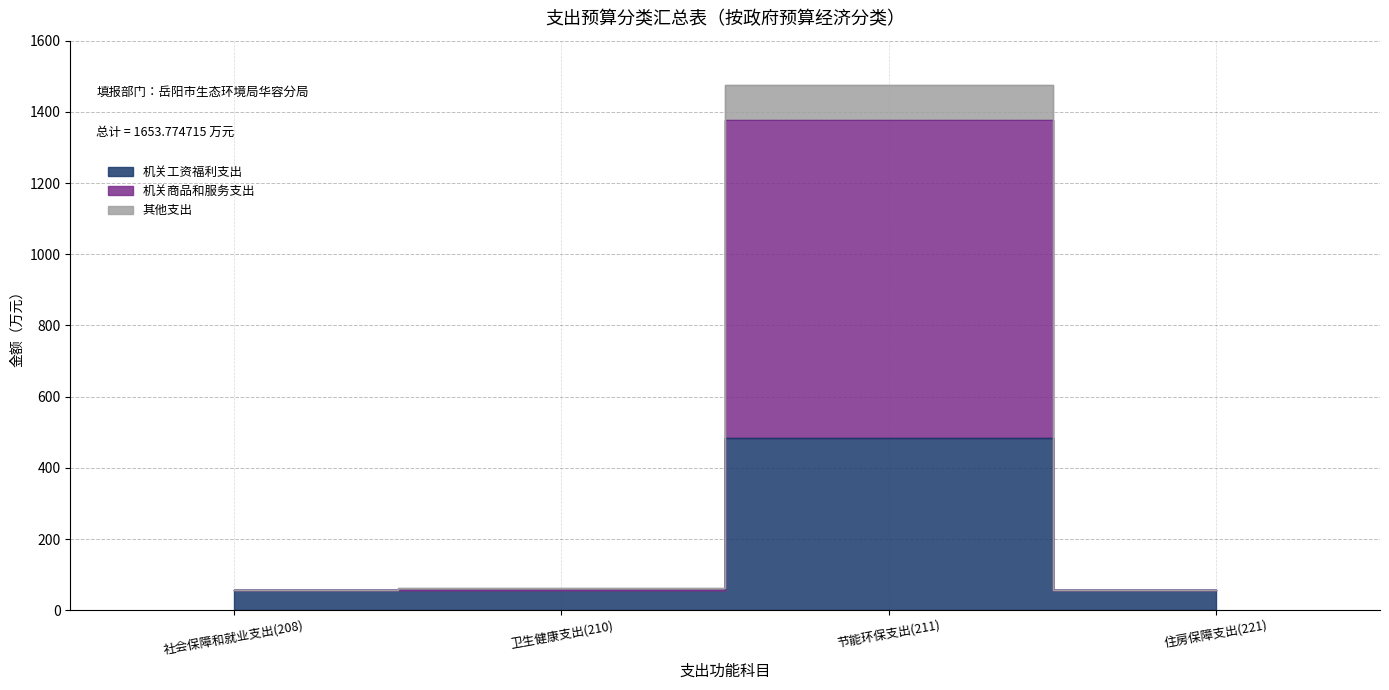

Reading right to left, what are all the values shown in this chart?

机关工资福利支出: 57.8	483.7	56.6	57.3
机关商品和服务支出: 57.8	1378.5	56.6	57.3
其他支出: 57.8	1476.7	62.0	57.3